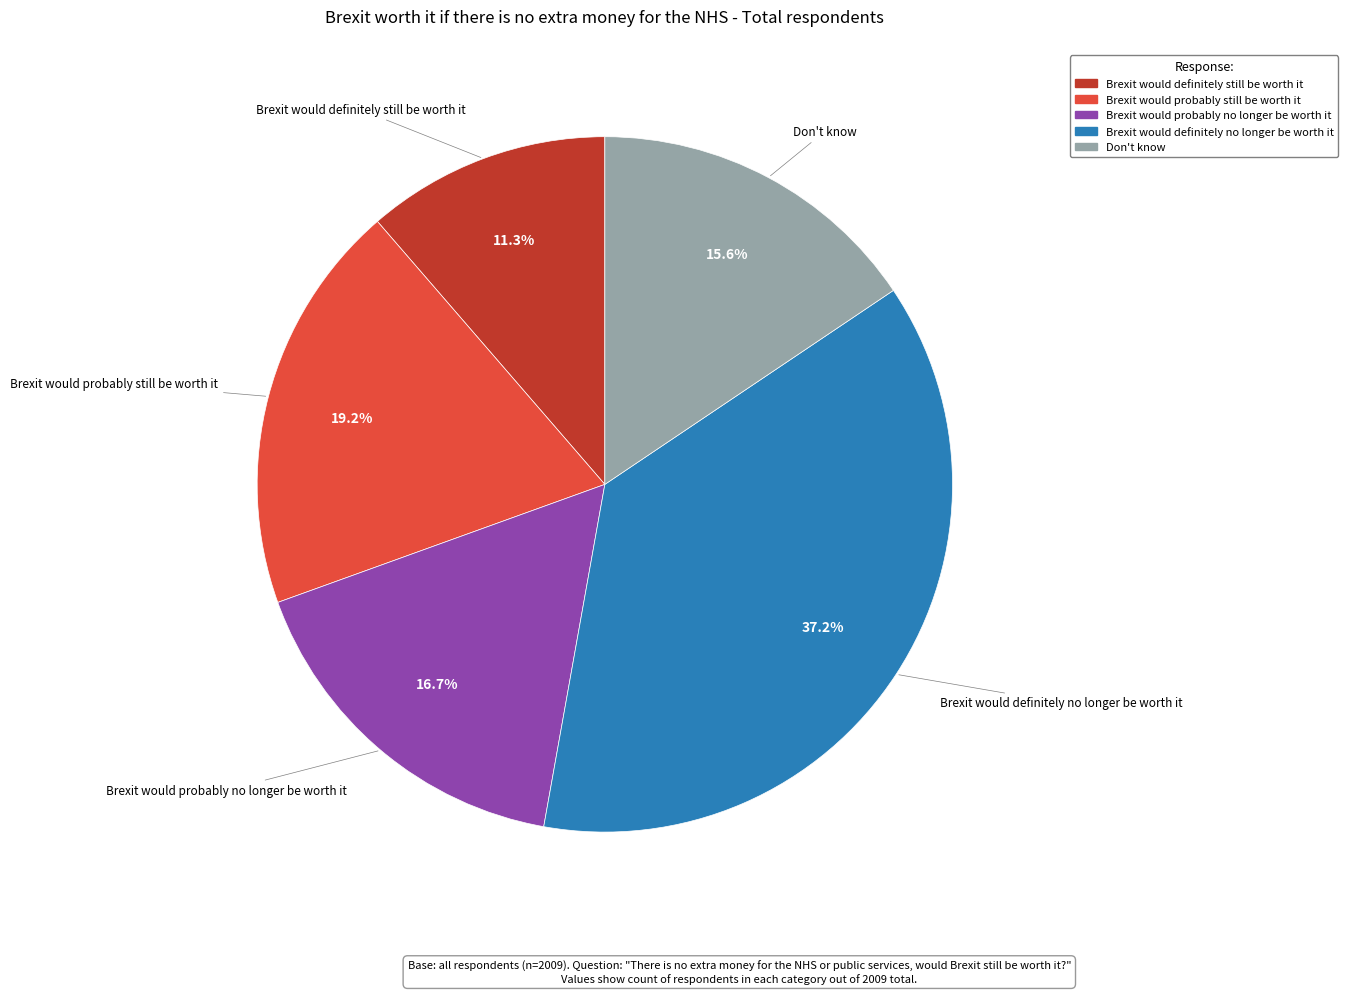

To the nearest percent, what percentage of the pie is Don't know?

16%